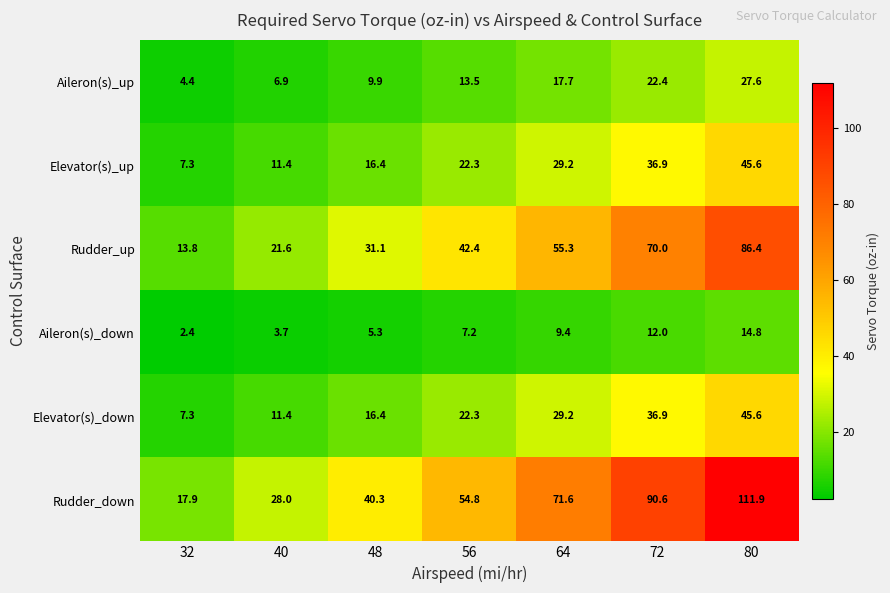

Which series has the largest range (max minus min)?

Rudder_down